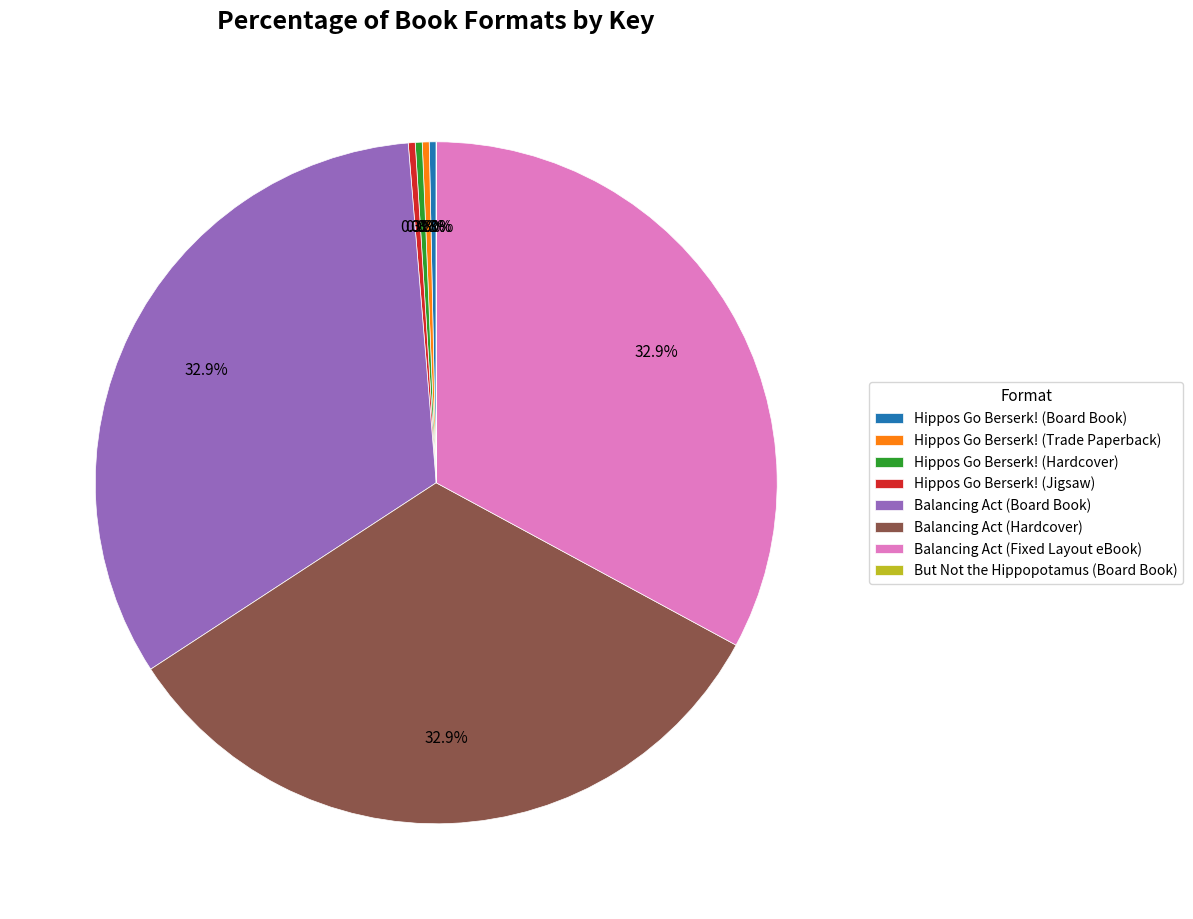

What percentage is NOT represented by Hippos Go Berserk! (Hardcover)?

99.7%